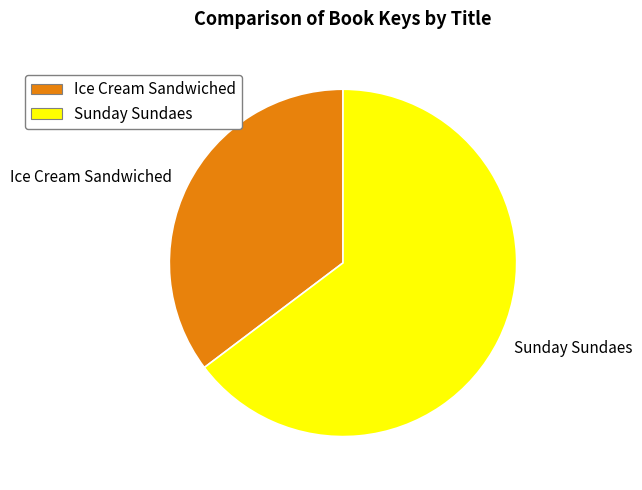

Which slice represents more than half of the pie?

Sunday Sundaes